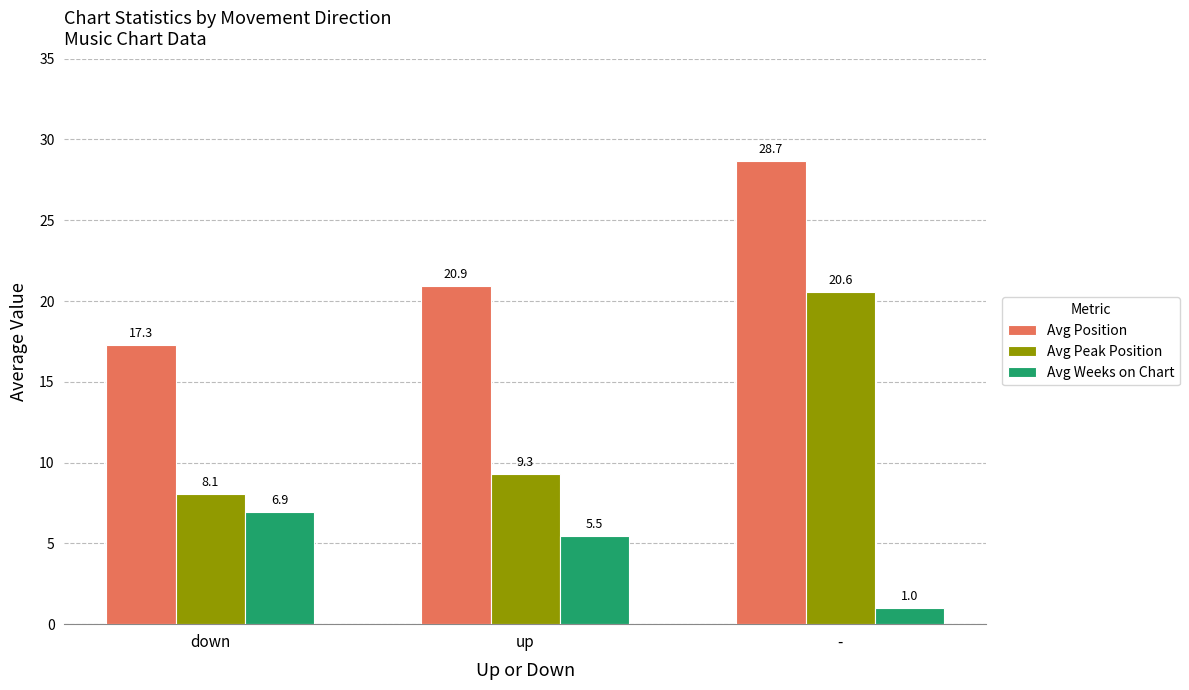

Where does the Avg Position series first go above 20?

up